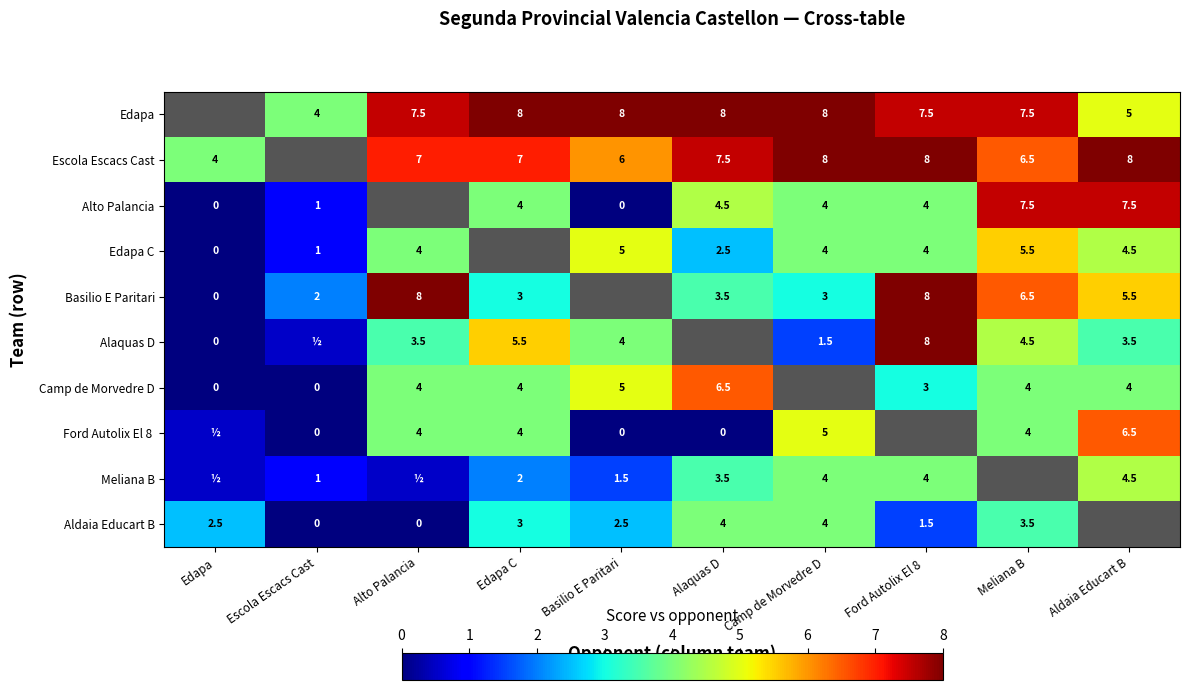

What is the spread (max minus min) of values at Alto Palancia?

8.0